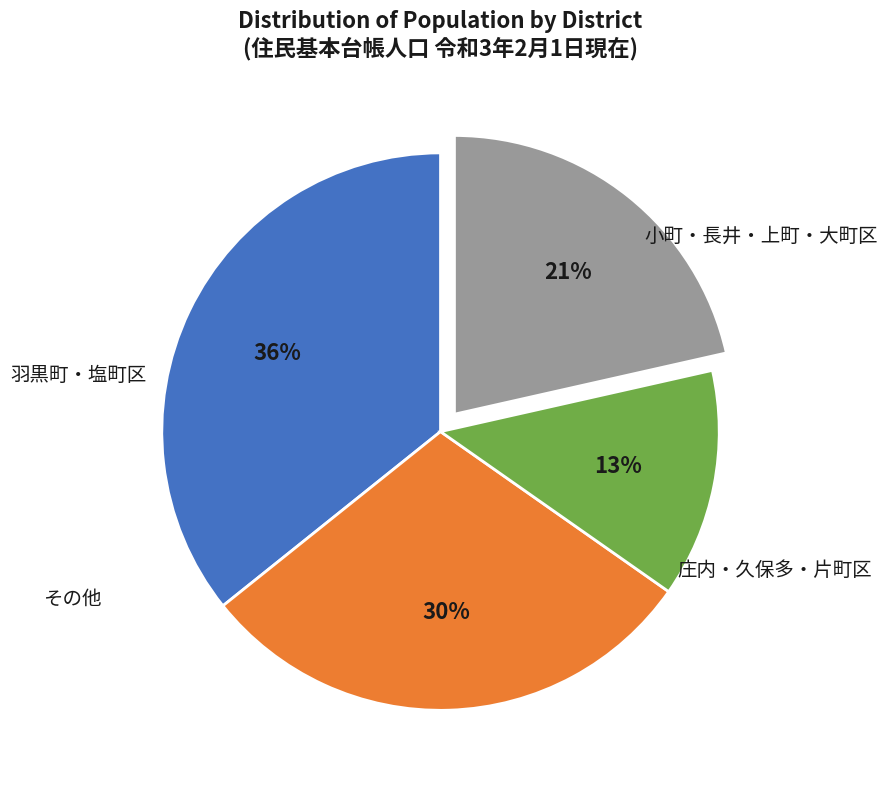

Is there any slice that represents more than half of the pie?

No